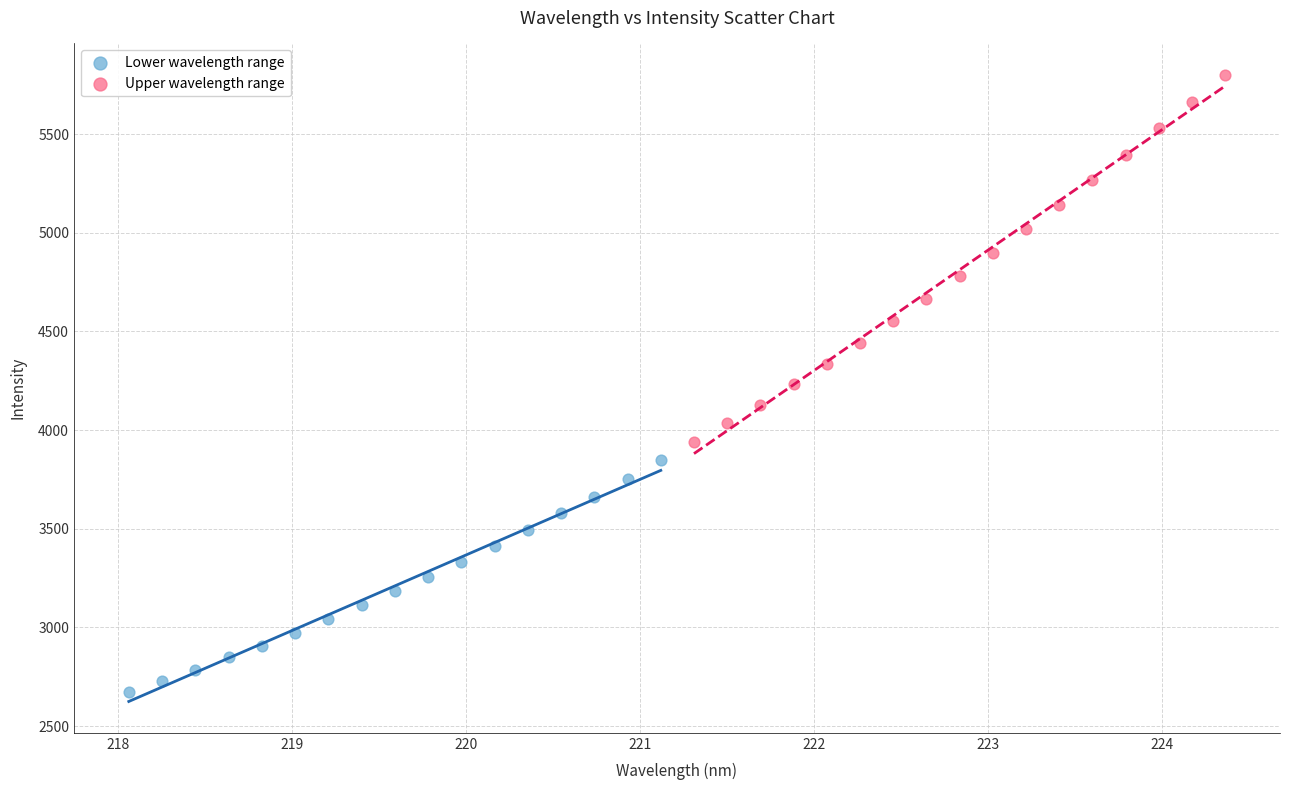

Which series has the largest Y range (max minus min)?

Upper wavelength range